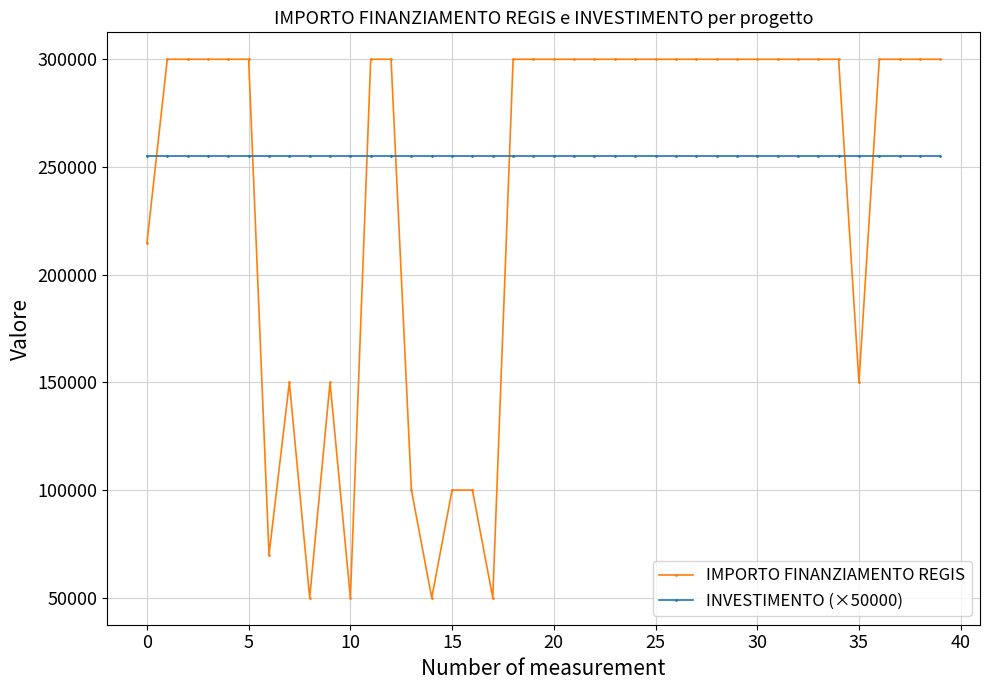

List the series in order of their overall mean, lowest first.

IMPORTO FINANZIAMENTO REGIS, INVESTIMENTO (×50000)